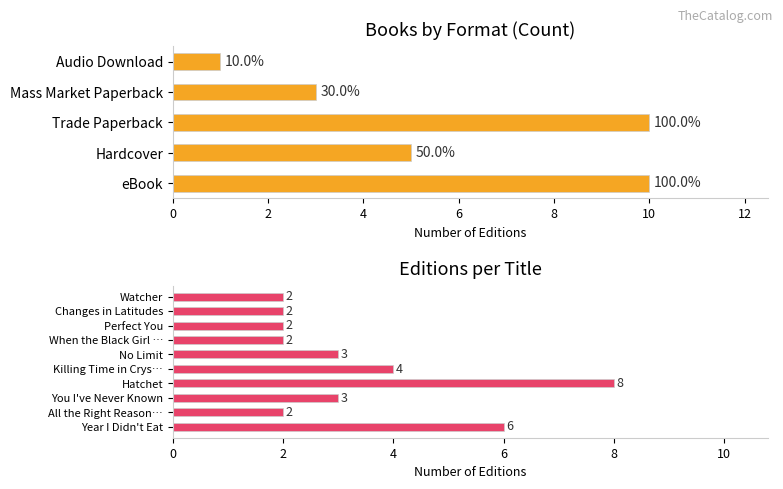

What is the value of the 1st bar from the left?

10